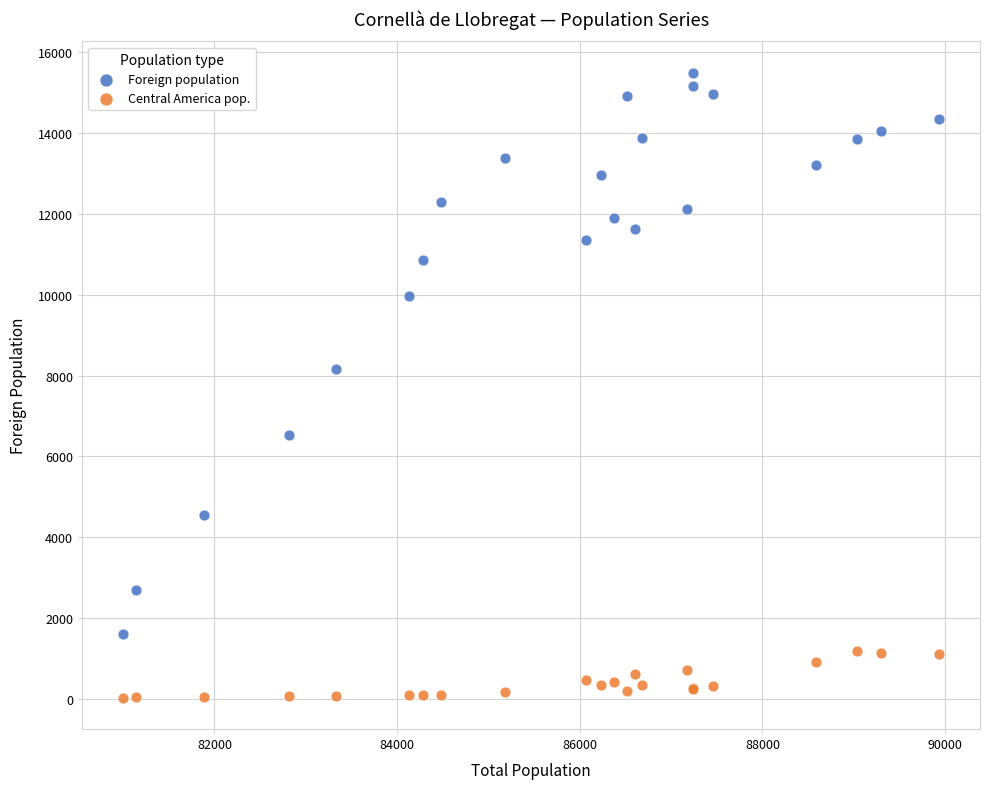

Which series has the largest Y range (max minus min)?

Foreign population